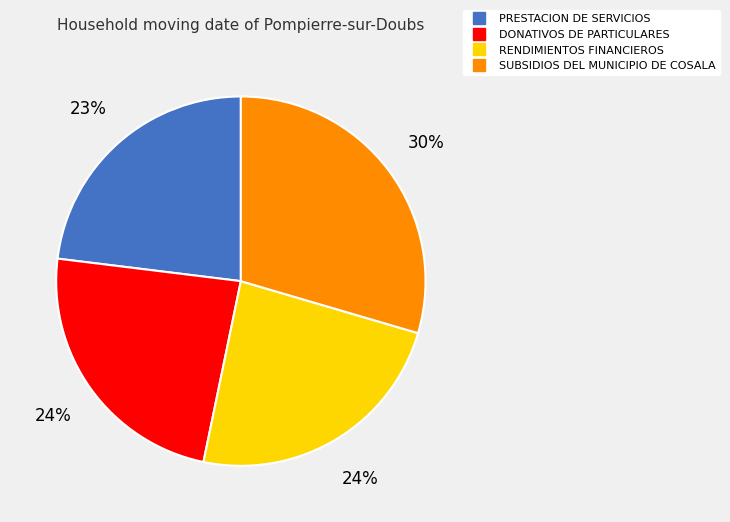

To the nearest percent, what is the combined percentage of PRESTACION DE SERVICIOS and RENDIMIENTOS FINANCIEROS?

47%